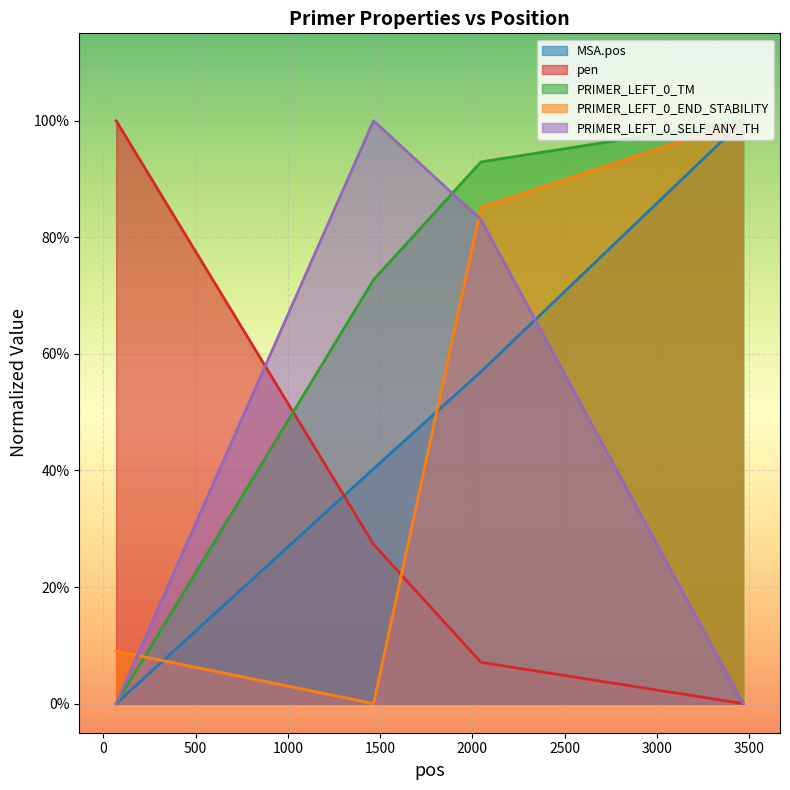

The MSA.pos series shows 0.0 at 70. True or false?

True